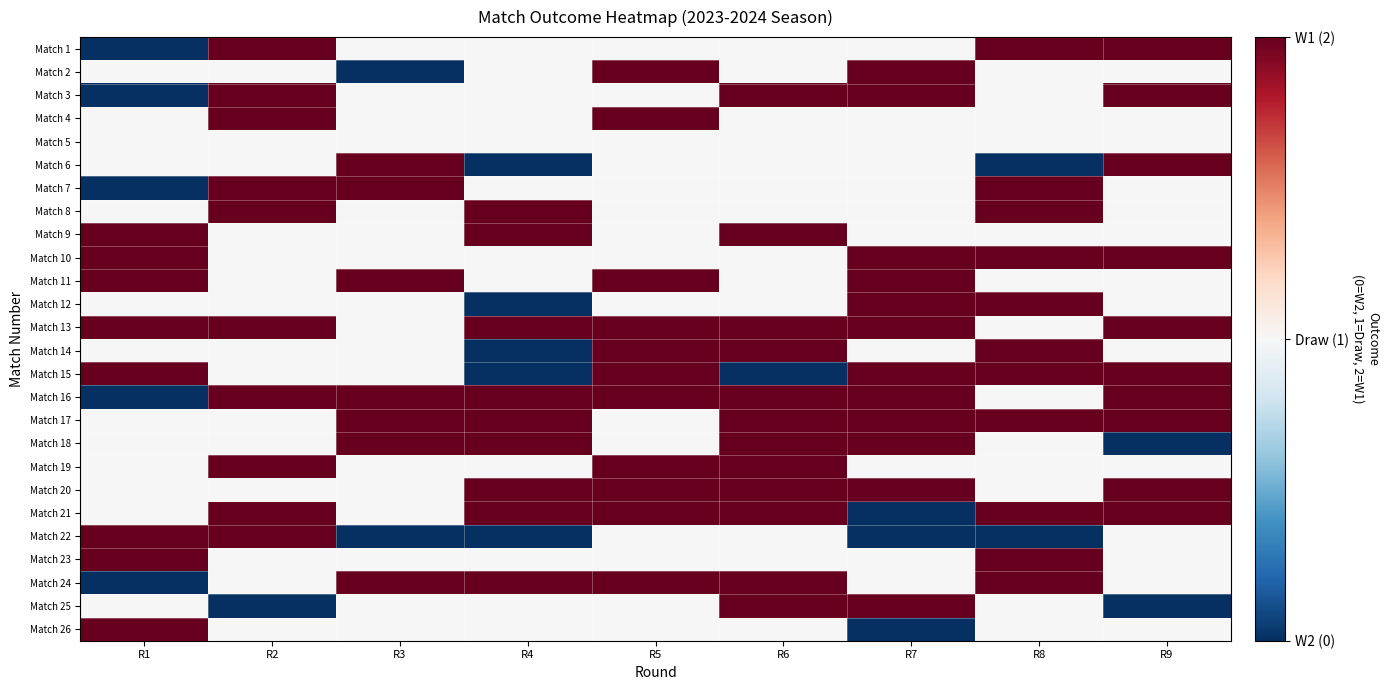

Reading left to right, extract all data points from this chart.

Match 1: R1=0	R2=2	R3=1	R4=1	R5=1	R6=1	R7=1	R8=2	R9=2
Match 2: R1=1	R2=1	R3=0	R4=1	R5=2	R6=1	R7=2	R8=1	R9=1
Match 3: R1=0	R2=2	R3=1	R4=1	R5=1	R6=2	R7=2	R8=1	R9=2
Match 4: R1=1	R2=2	R3=1	R4=1	R5=2	R6=1	R7=1	R8=1	R9=1
Match 5: R1=1	R2=1	R3=1	R4=1	R5=1	R6=1	R7=1	R8=1	R9=1
Match 6: R1=1	R2=1	R3=2	R4=0	R5=1	R6=1	R7=1	R8=0	R9=2
Match 7: R1=0	R2=2	R3=2	R4=1	R5=1	R6=1	R7=1	R8=2	R9=1
Match 8: R1=1	R2=2	R3=1	R4=2	R5=1	R6=1	R7=1	R8=2	R9=1
Match 9: R1=2	R2=1	R3=1	R4=2	R5=1	R6=2	R7=1	R8=1	R9=1
Match 10: R1=2	R2=1	R3=1	R4=1	R5=1	R6=1	R7=2	R8=2	R9=2
Match 11: R1=2	R2=1	R3=2	R4=1	R5=2	R6=1	R7=2	R8=1	R9=1
Match 12: R1=1	R2=1	R3=1	R4=0	R5=1	R6=1	R7=2	R8=2	R9=1
Match 13: R1=2	R2=2	R3=1	R4=2	R5=2	R6=2	R7=2	R8=1	R9=2
Match 14: R1=1	R2=1	R3=1	R4=0	R5=2	R6=2	R7=1	R8=2	R9=1
Match 15: R1=2	R2=1	R3=1	R4=0	R5=2	R6=0	R7=2	R8=2	R9=2
Match 16: R1=0	R2=2	R3=2	R4=2	R5=2	R6=2	R7=2	R8=1	R9=2
Match 17: R1=1	R2=1	R3=2	R4=2	R5=1	R6=2	R7=2	R8=2	R9=2
Match 18: R1=1	R2=1	R3=2	R4=2	R5=1	R6=2	R7=2	R8=1	R9=0
Match 19: R1=1	R2=2	R3=1	R4=1	R5=2	R6=2	R7=1	R8=1	R9=1
Match 20: R1=1	R2=1	R3=1	R4=2	R5=2	R6=2	R7=2	R8=1	R9=2
Match 21: R1=1	R2=2	R3=1	R4=2	R5=2	R6=2	R7=0	R8=2	R9=2
Match 22: R1=2	R2=2	R3=0	R4=0	R5=1	R6=1	R7=0	R8=0	R9=1
Match 23: R1=2	R2=1	R3=1	R4=1	R5=1	R6=1	R7=1	R8=2	R9=1
Match 24: R1=0	R2=1	R3=2	R4=2	R5=2	R6=2	R7=1	R8=2	R9=1
Match 25: R1=1	R2=0	R3=1	R4=1	R5=1	R6=2	R7=2	R8=1	R9=0
Match 26: R1=2	R2=1	R3=1	R4=1	R5=1	R6=1	R7=0	R8=1	R9=1